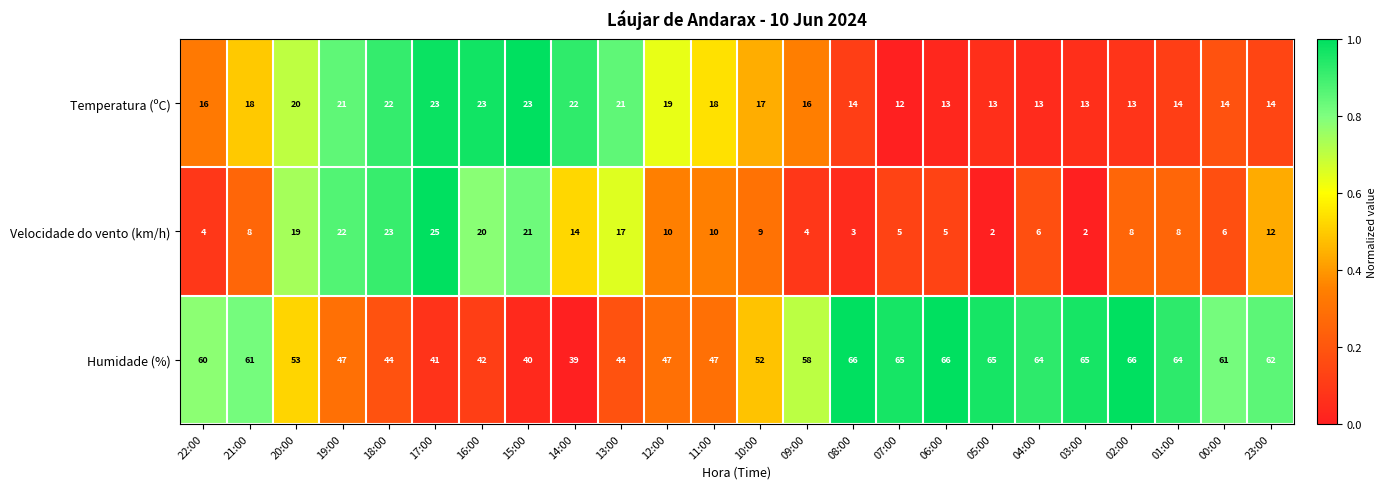

List the series in order of their peak value, lowest first.

Temperatura (ºC), Velocidade do vento (km/h), Humidade (%)